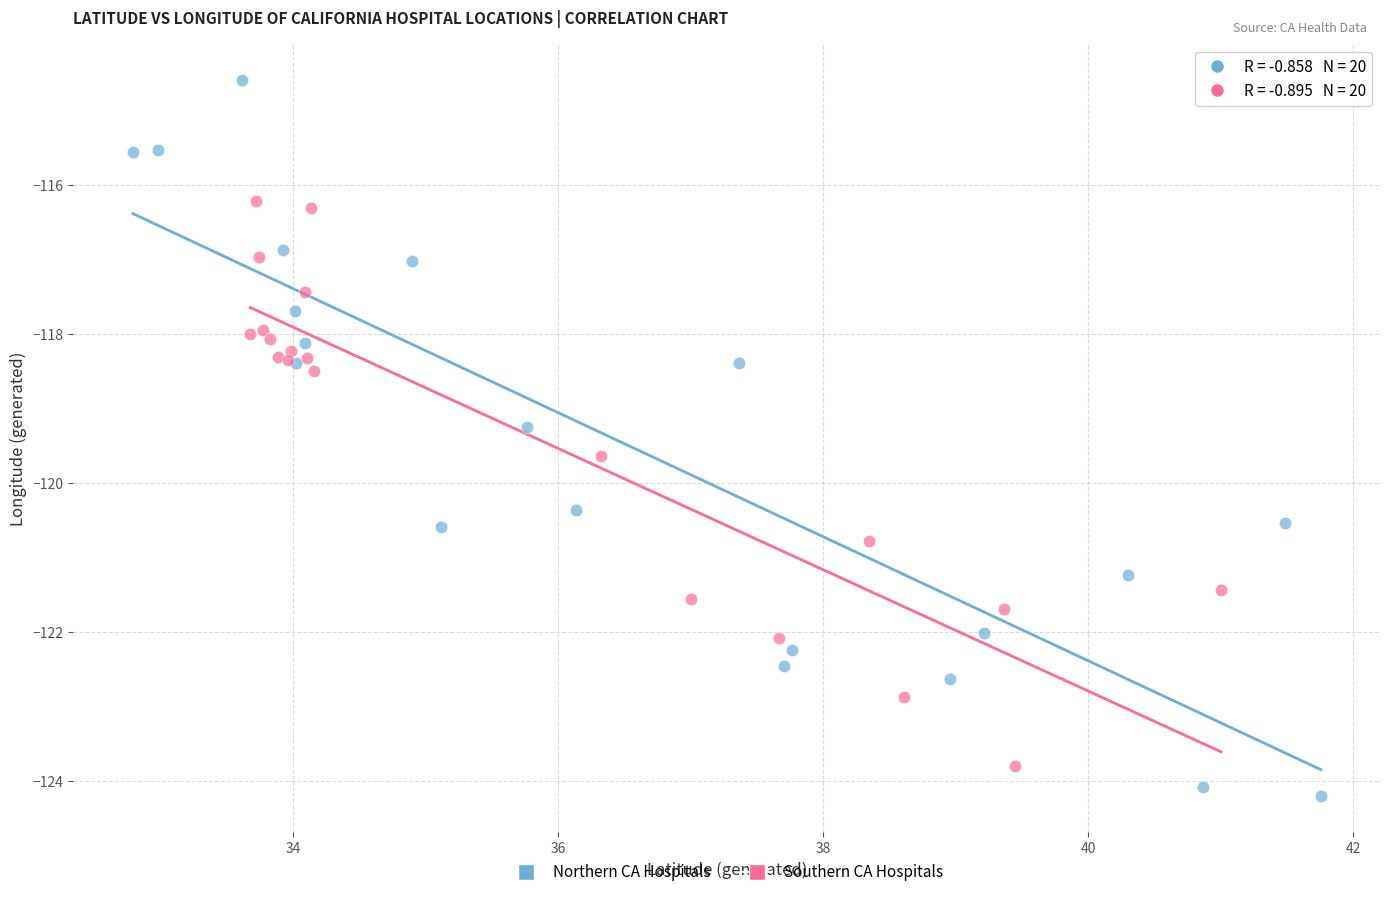

Which series reaches the maximum Y coordinate?

Northern CA Hospitals